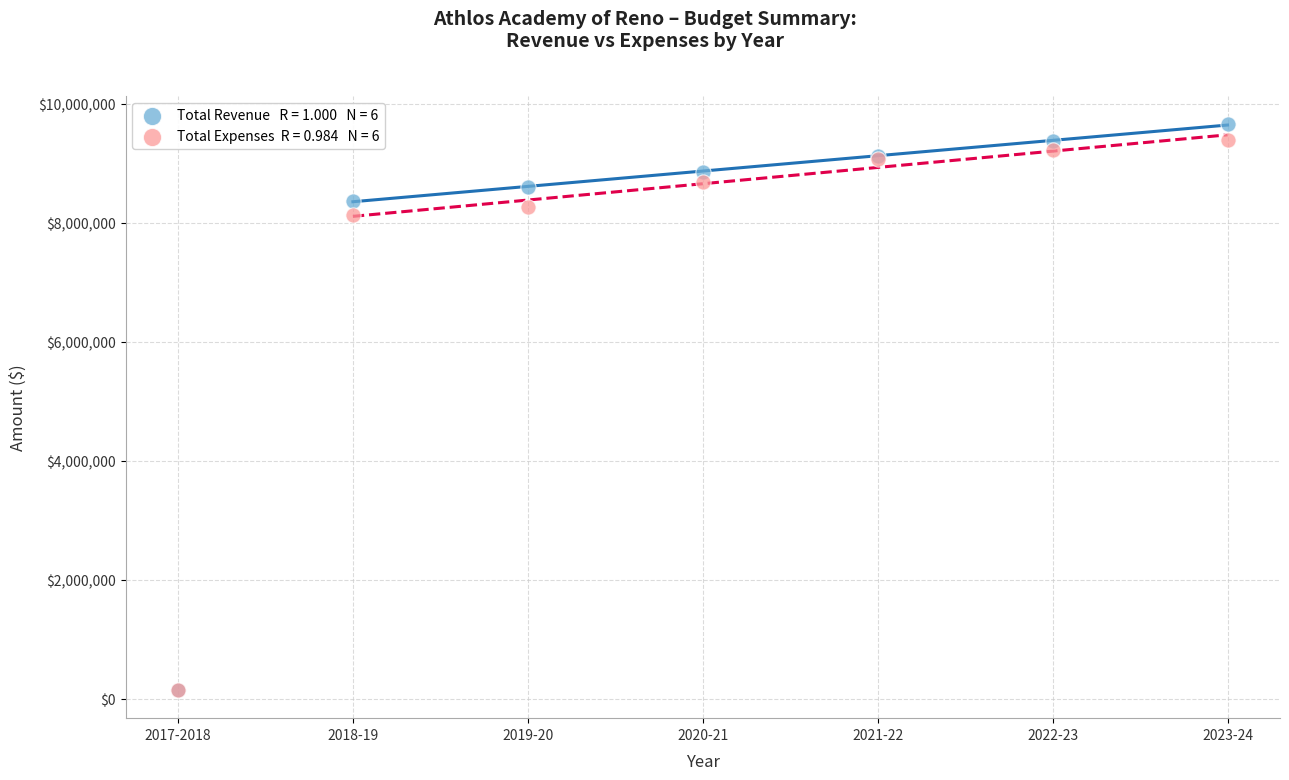

Across all series, what Y value is closest to 4900201?

8122643.7